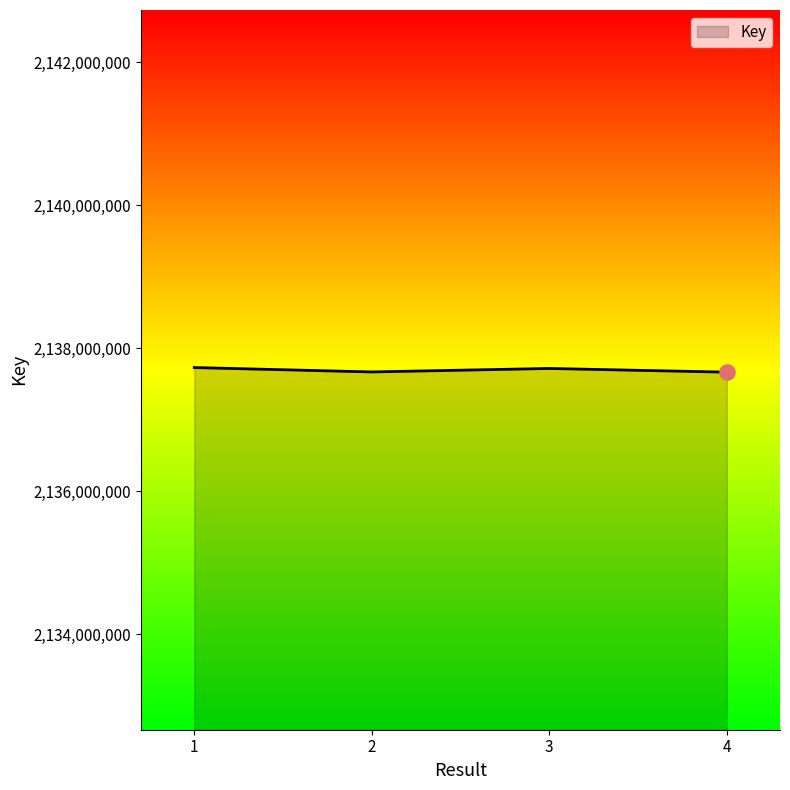

What is the ratio of the value at 2 to the value at 1?

1.0